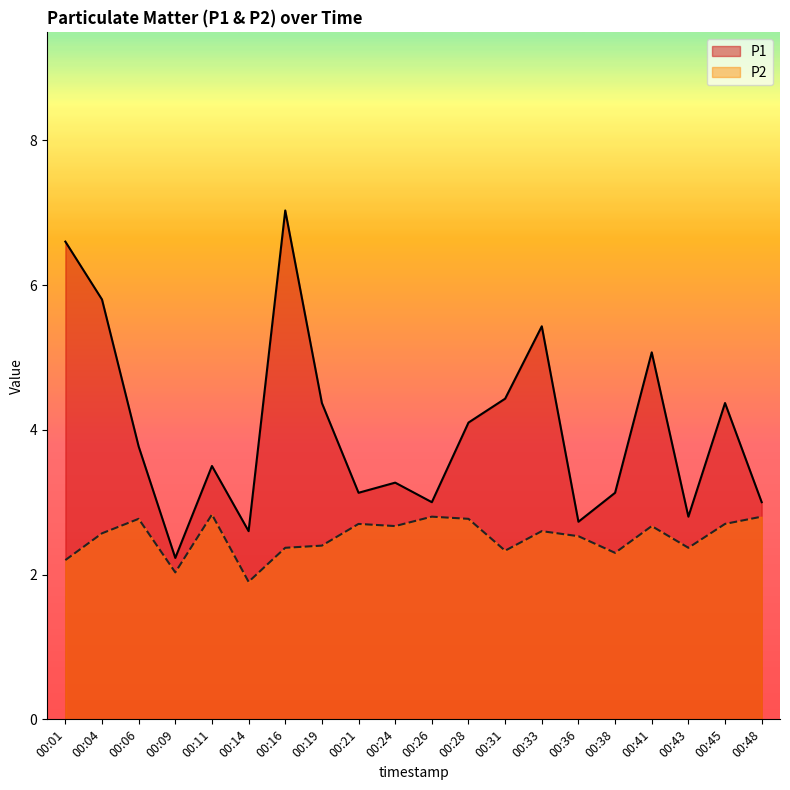

Where does the P1 series first go above 3?

00:01